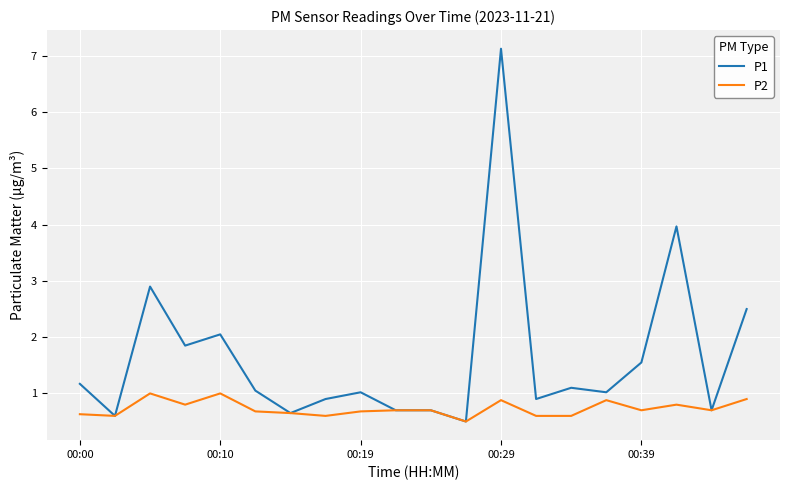

List the series in order of their peak value, lowest first.

P2, P1